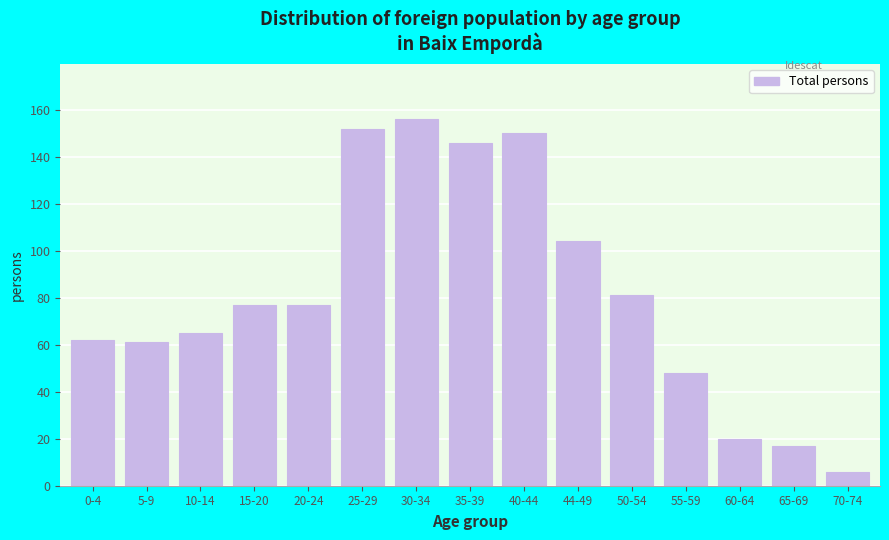

Reading right to left, extract all data points from this chart.

70-74=6	65-69=17	60-64=20	55-59=48	50-54=81	44-49=104	40-44=150	35-39=146	30-34=156	25-29=152	20-24=77	15-20=77	10-14=65	5-9=61	0-4=62